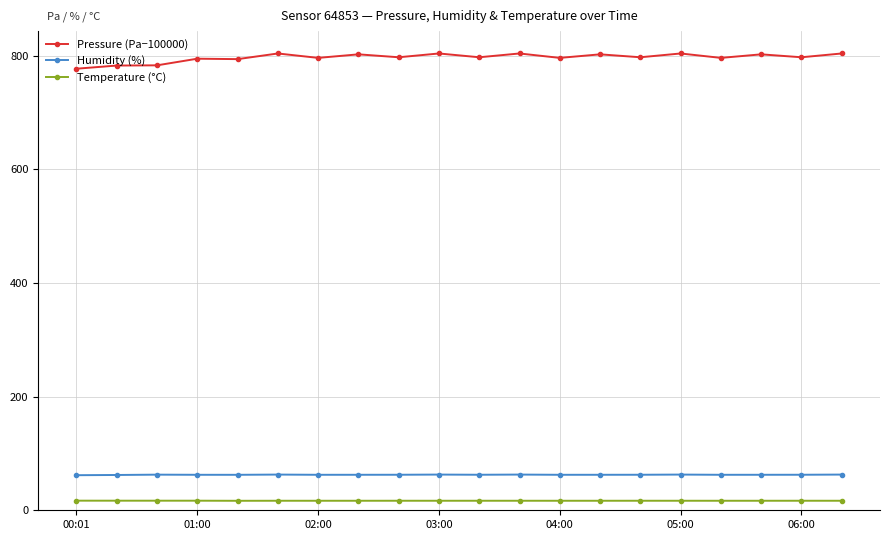

True or false: Pressure (Pa−100000) has more than 2 points higher than both neighbors.

True